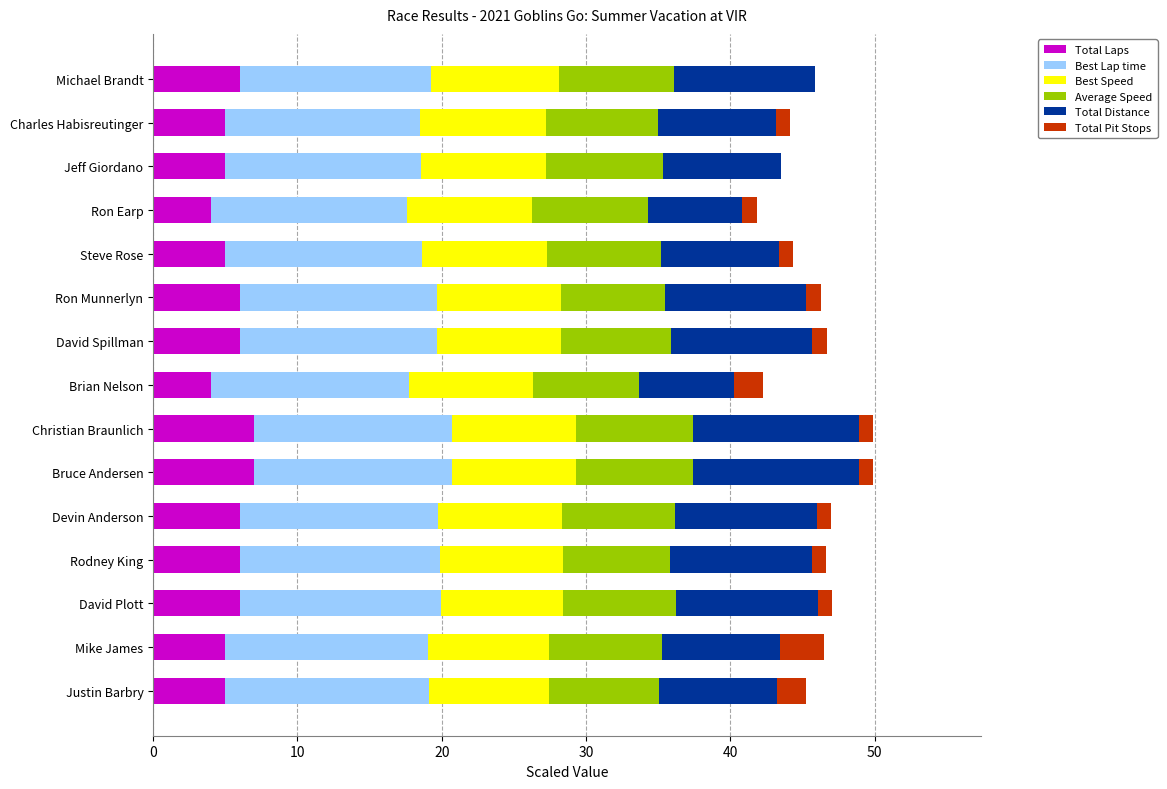

The value of Total Laps at David Spillman is 2.0. True or false?

False